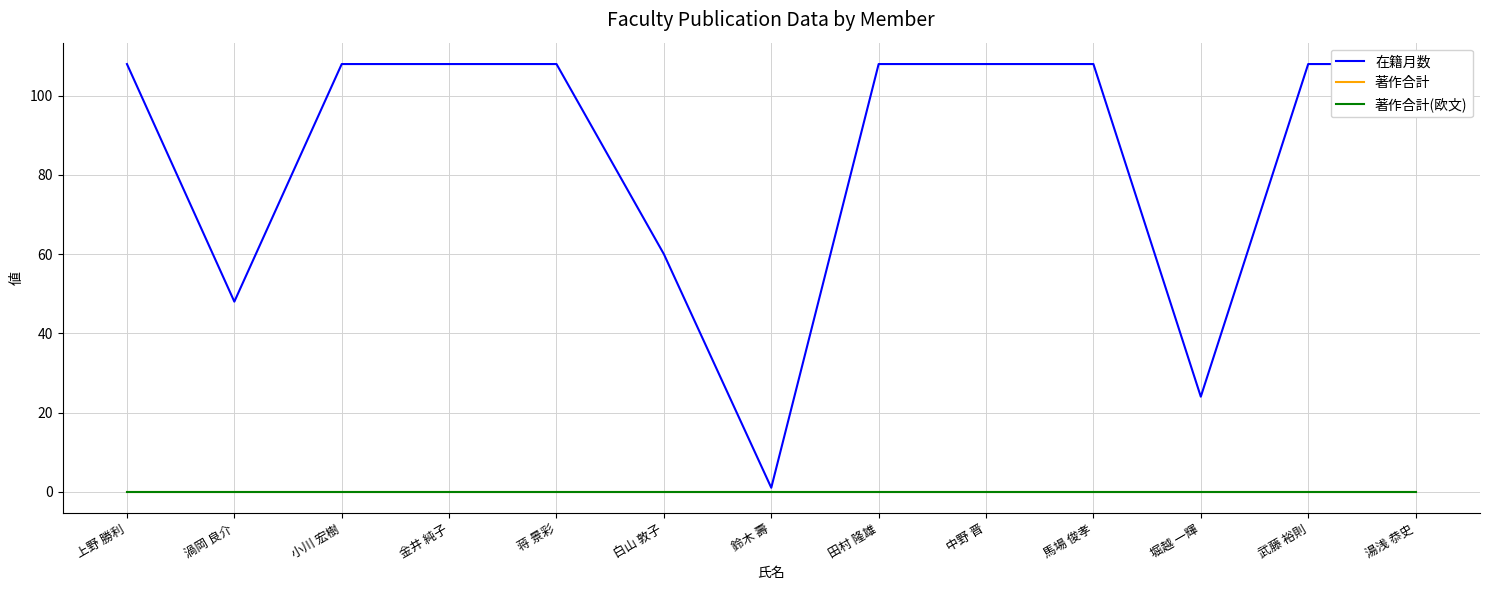

What position from the left is 武藤 裕則?

12